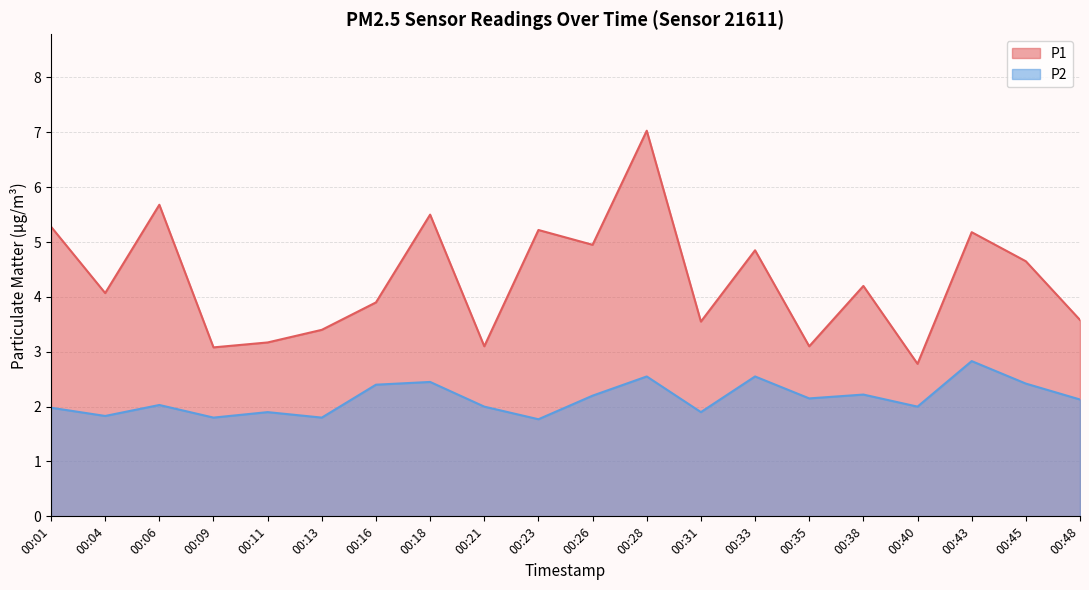

Where is the first local maximum for P1?

00:06